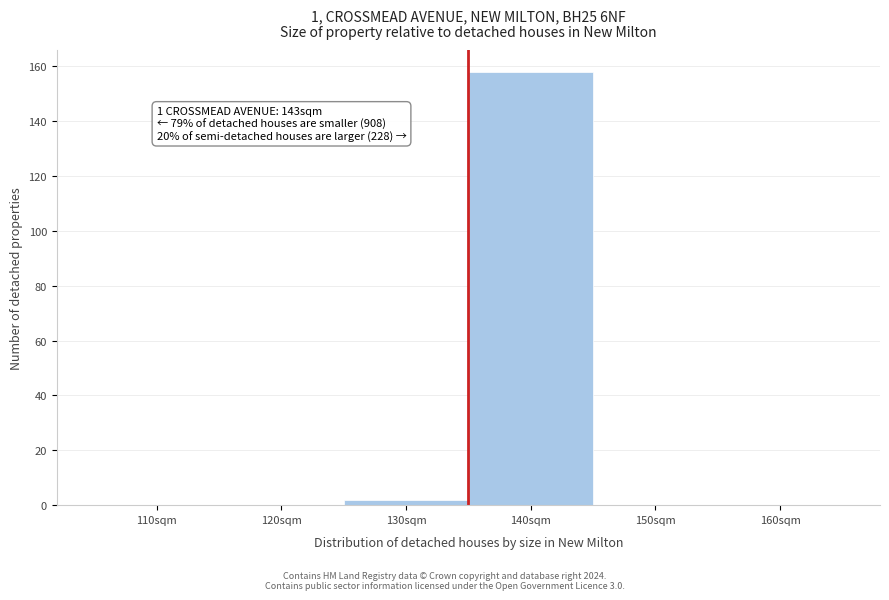

Reading left to right, what are all the values shown in this chart?

110sqm=0	120sqm=0	130sqm=2	140sqm=158	150sqm=0	160sqm=0